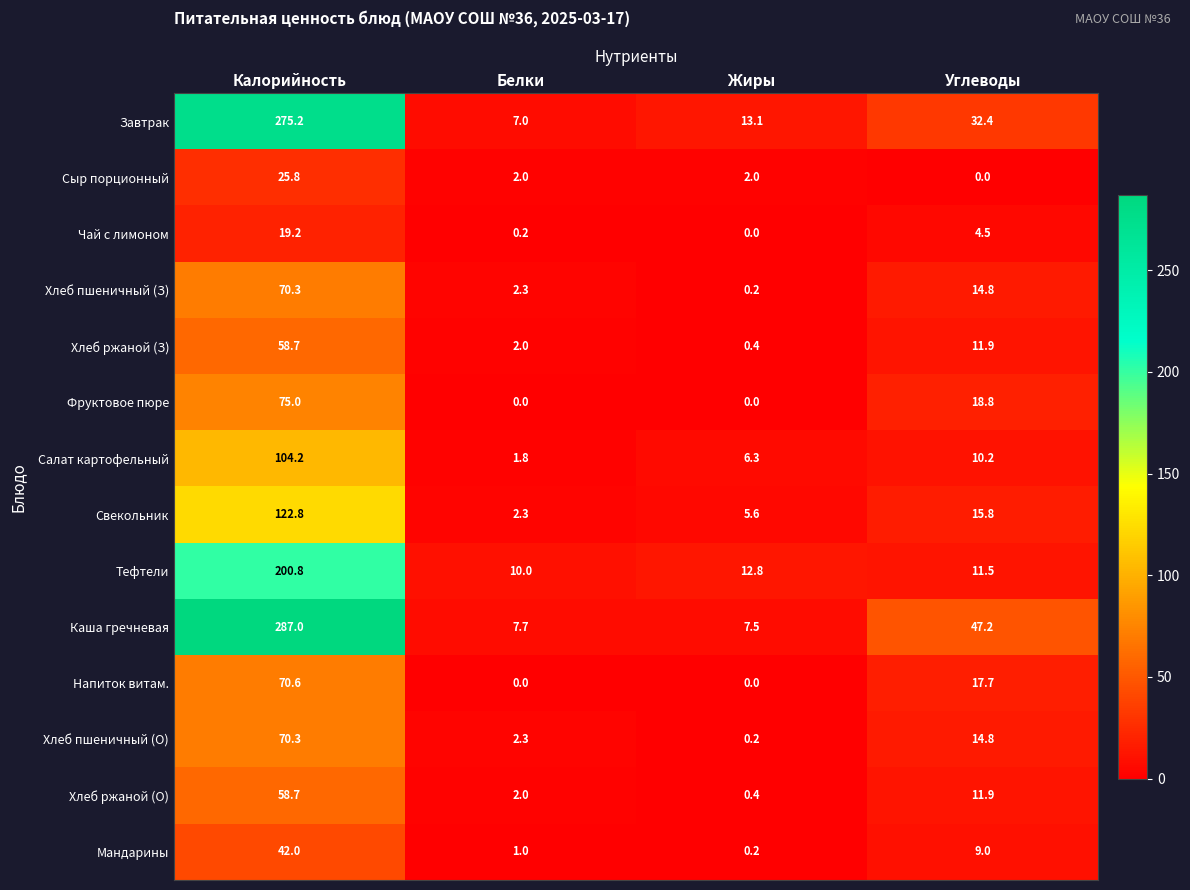

Read the Хлеб ржаной (О) value at Углеводы.

11.9